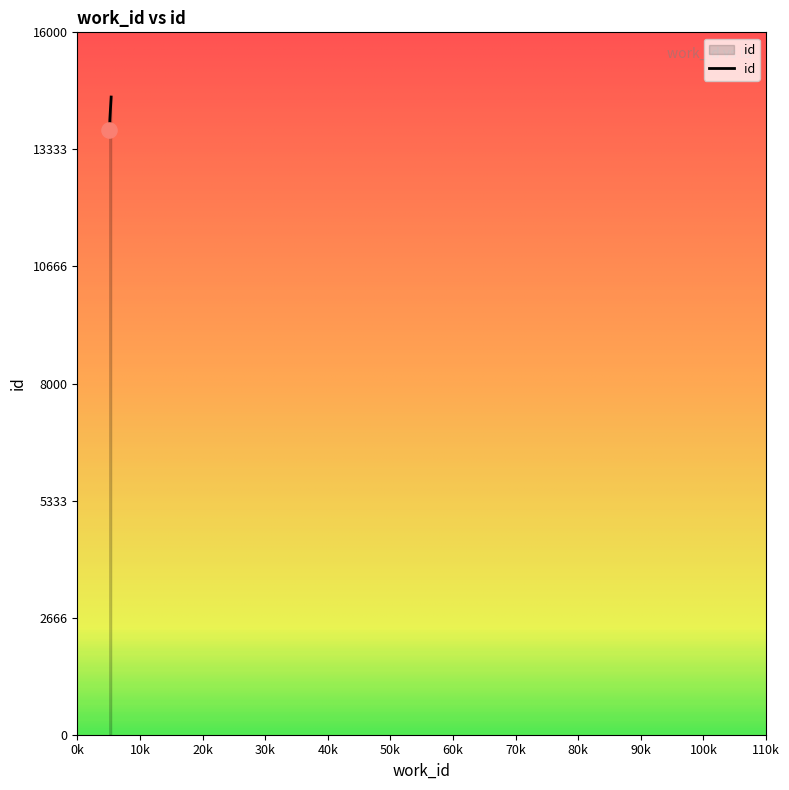

What is the ratio of the value at 5197 to the value at 5197?

1.0